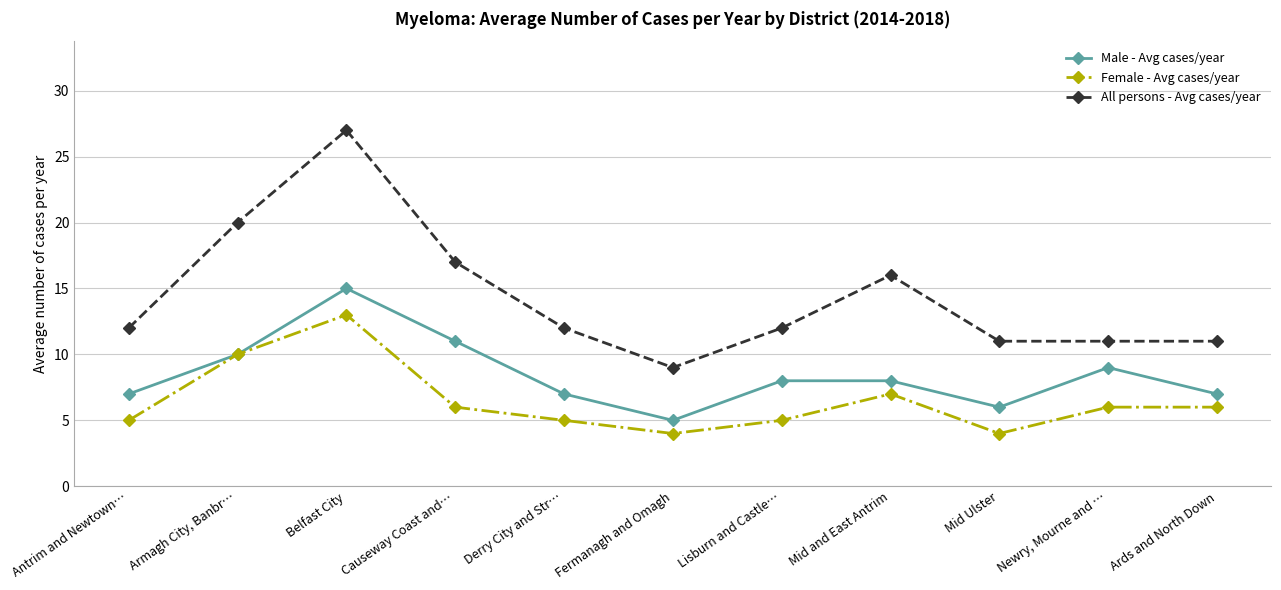

Which label corresponds to the largest value in the chart?

Belfast City